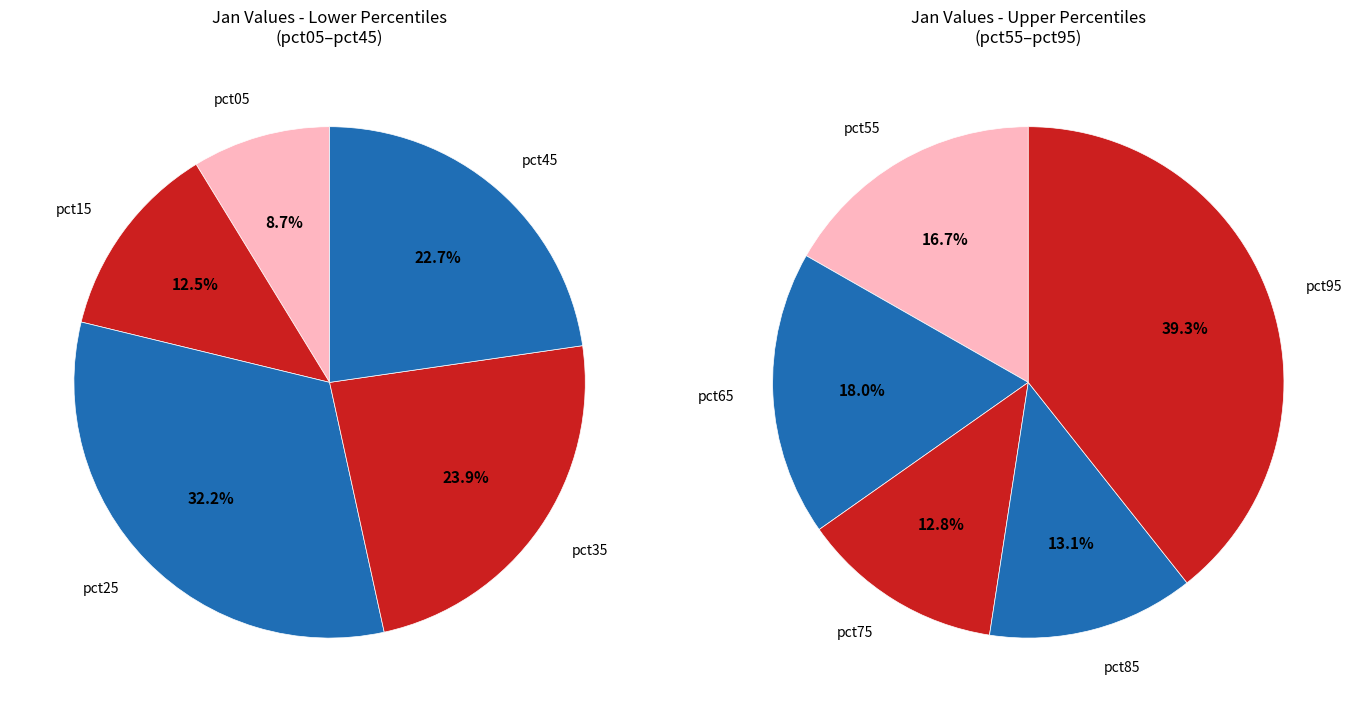

Rank the categories by value from lowest to highest.

pct05, pct15, pct75, pct85, pct45, pct35, pct55, pct65, pct25, pct95